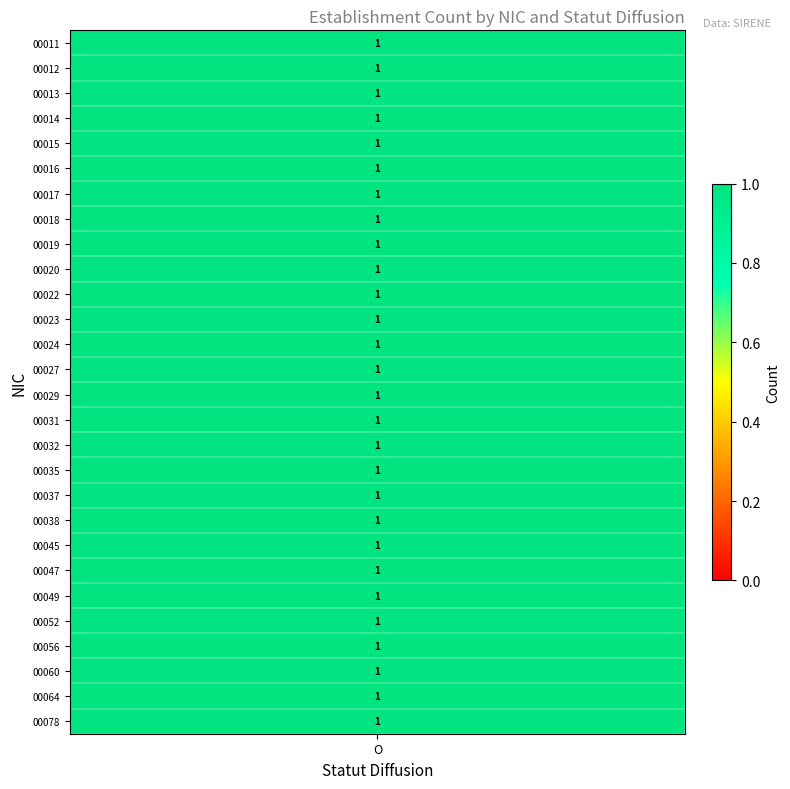

Which series has the largest total across all categories?

00011